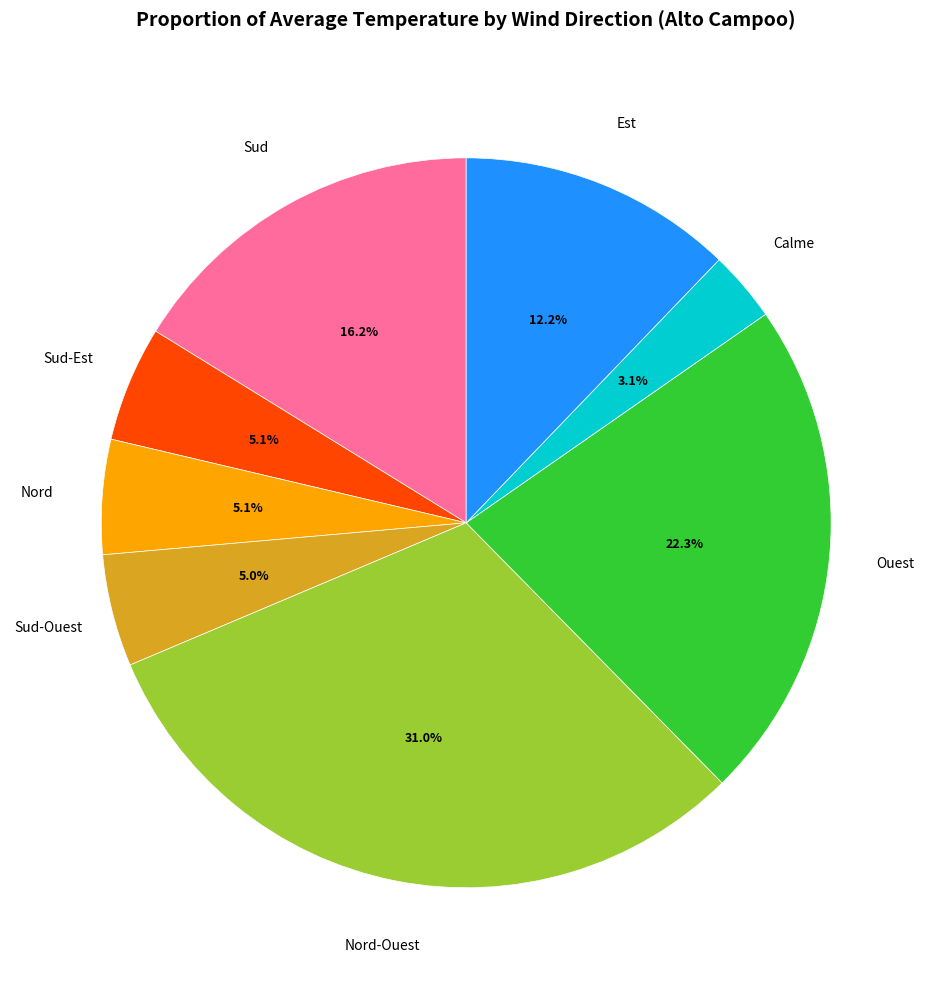

Does Ouest represent more than half of the total?

No